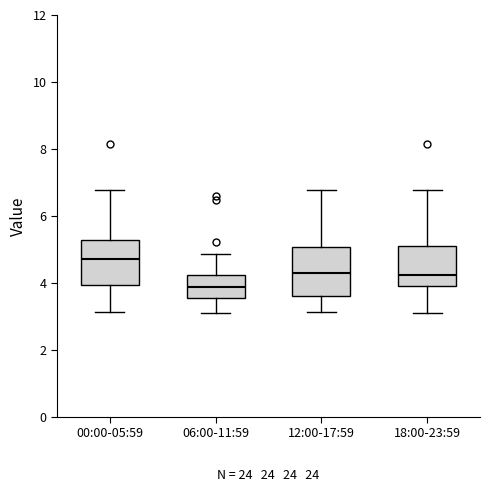

Reading left to right, read every box against the y-axis: the position of its median line, the range the box covers, and the ends of its whiskers. The values are not printed on the chart, so give them approximately, as read against the axis.

00:00-05:59: median 4.8, box 4.0 to 5.2, whiskers 3.2 to 6.8
06:00-11:59: median 3.8, box 3.6 to 4.2, whiskers 3.2 to 4.8
12:00-17:59: median 4.4, box 3.6 to 5.0, whiskers 3.2 to 6.8
18:00-23:59: median 4.2, box 3.8 to 5.2, whiskers 3.2 to 6.8